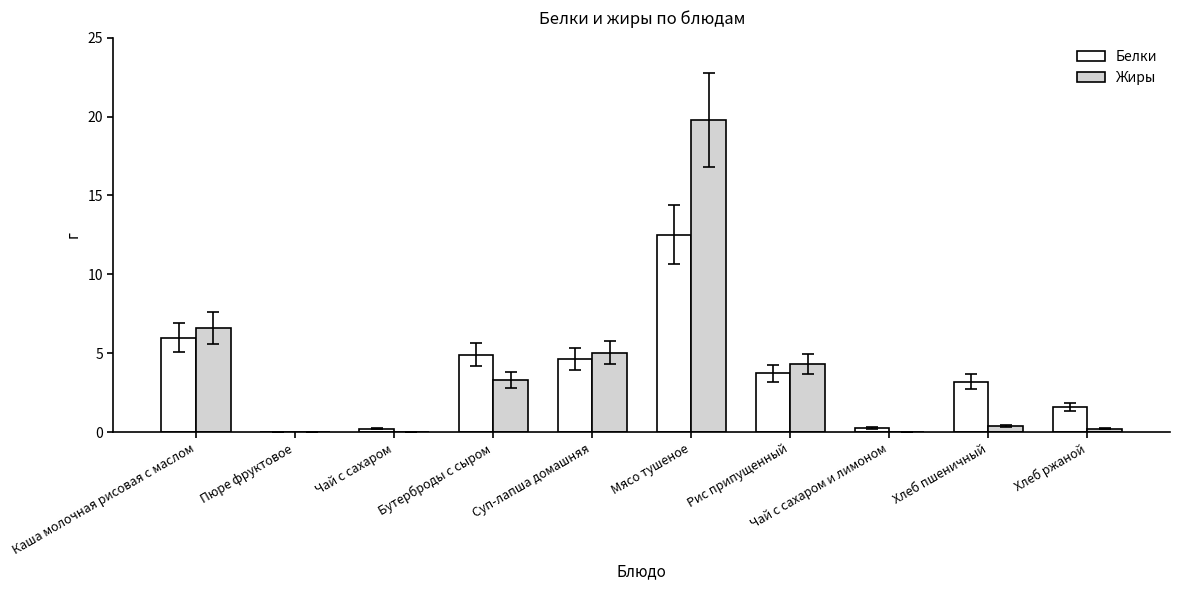

What is the greatest value displayed?

19.8